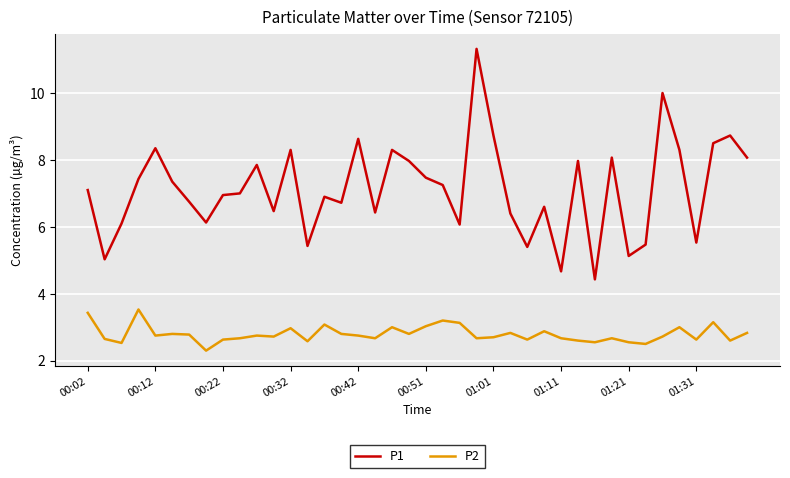

List the series in order of their overall mean, highest first.

P1, P2